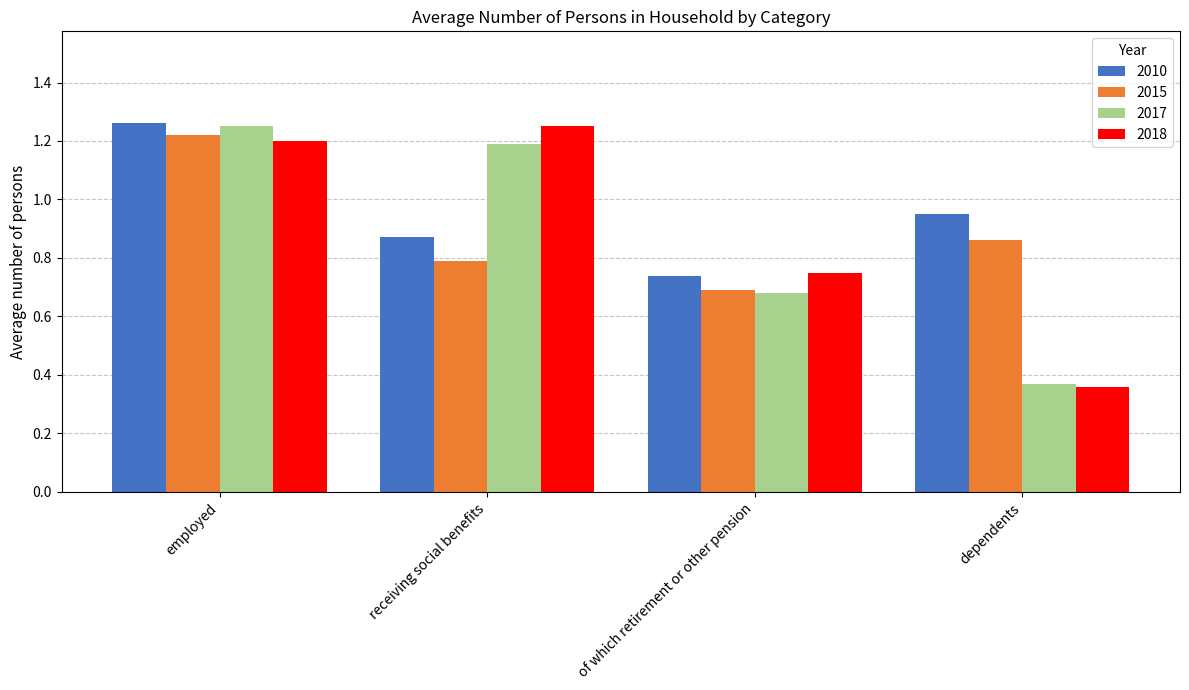

What are all the series names shown in the legend?

2010, 2015, 2017, 2018